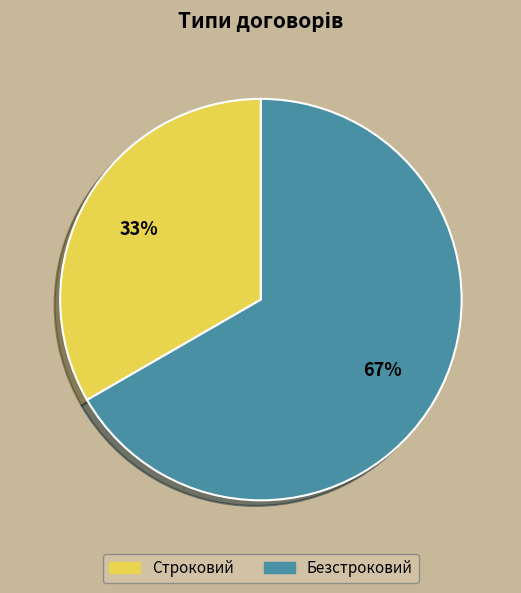

To the nearest percent, what percentage of the pie is Безстроковий?

67%